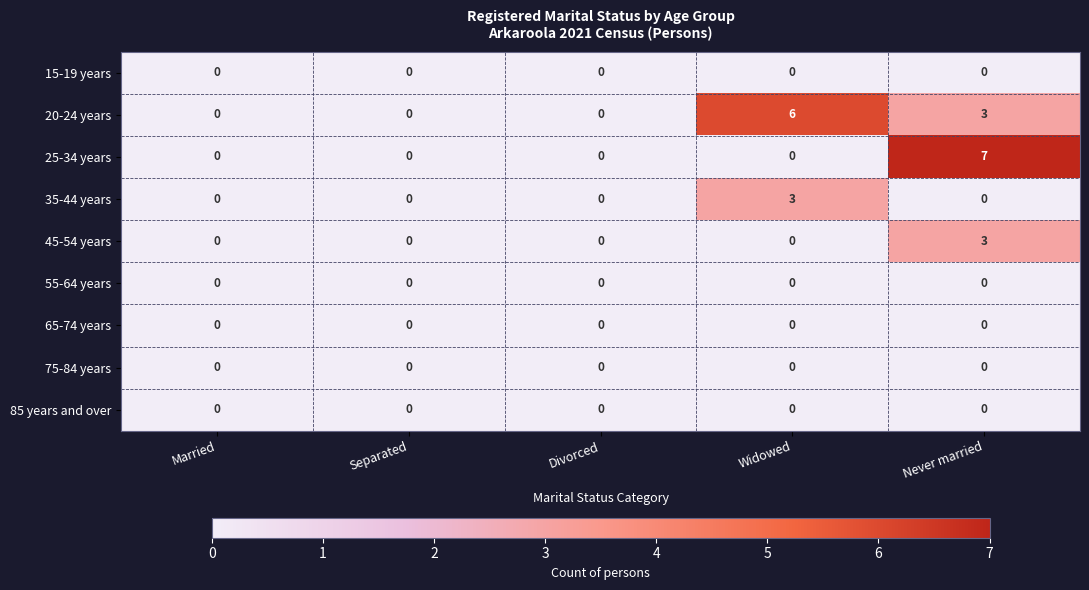

What is the greatest value displayed?

7